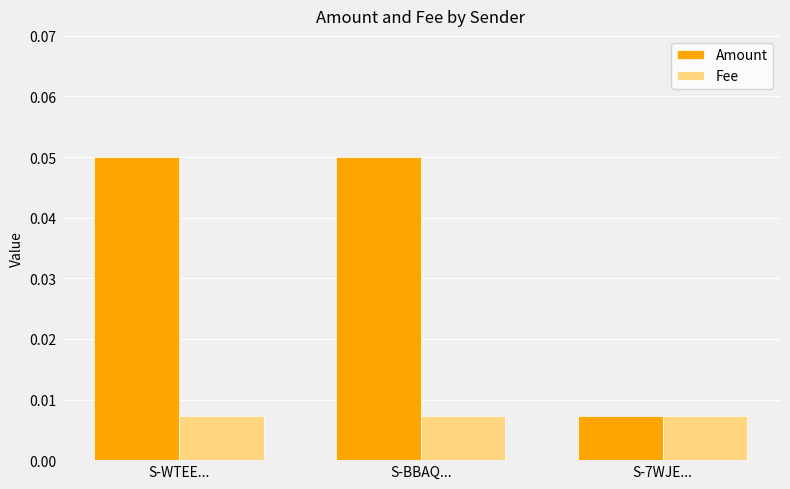

Which series has the largest range (max minus min)?

Amount